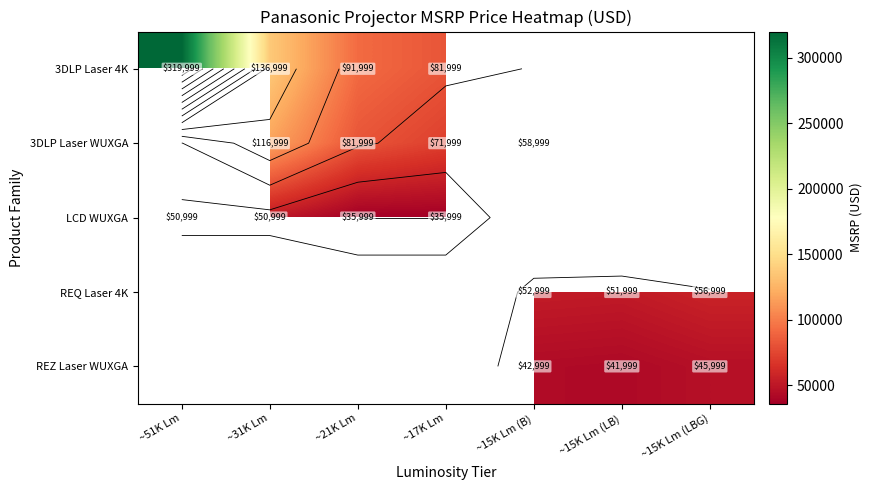

How many series are shown in this chart?

5